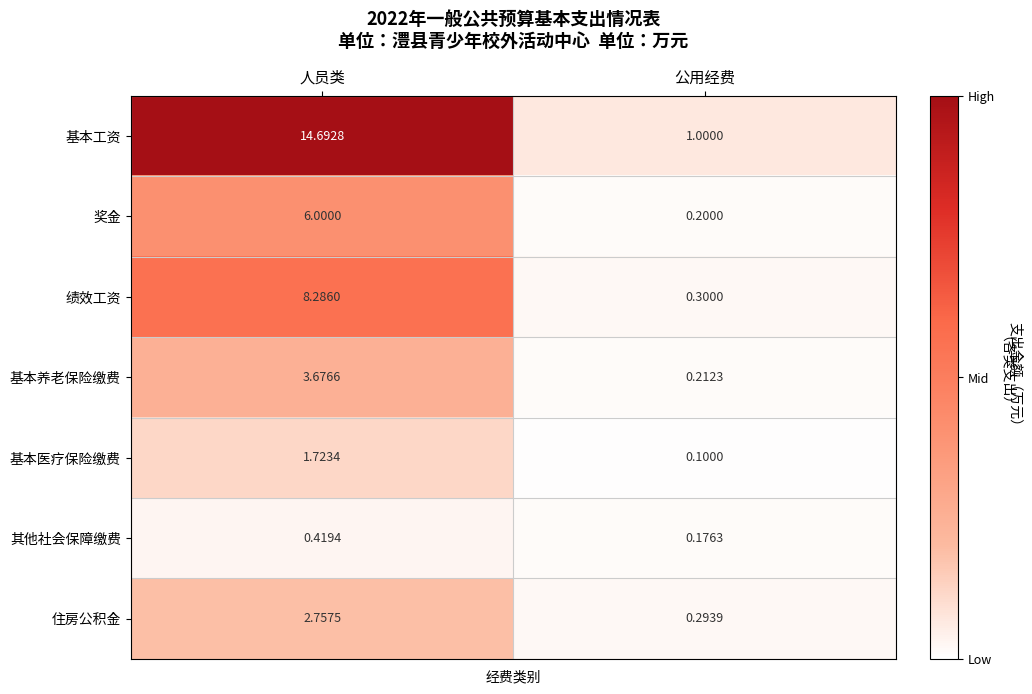

Which series changed the most between 人员类 and 公用经费?

基本工资